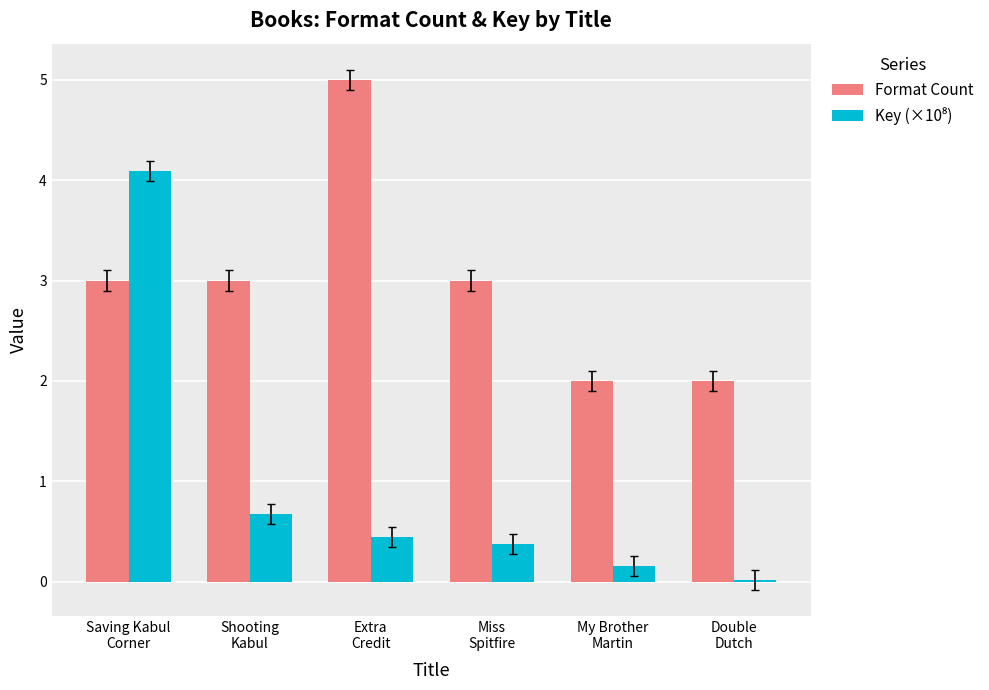

What is the maximum value shown in the chart?

5.0